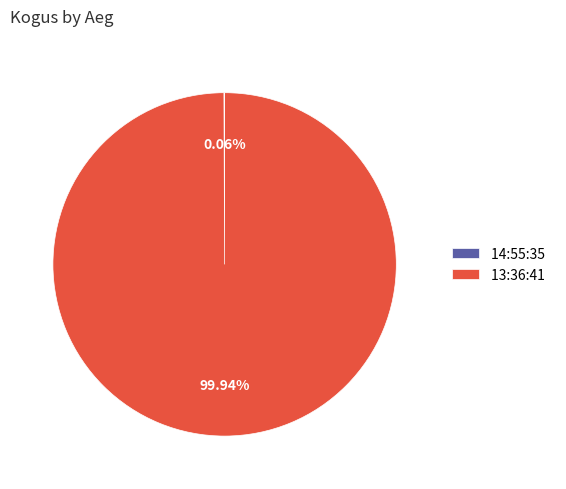

To the nearest percent, what is the difference between the largest and smallest slice percentages?

100%